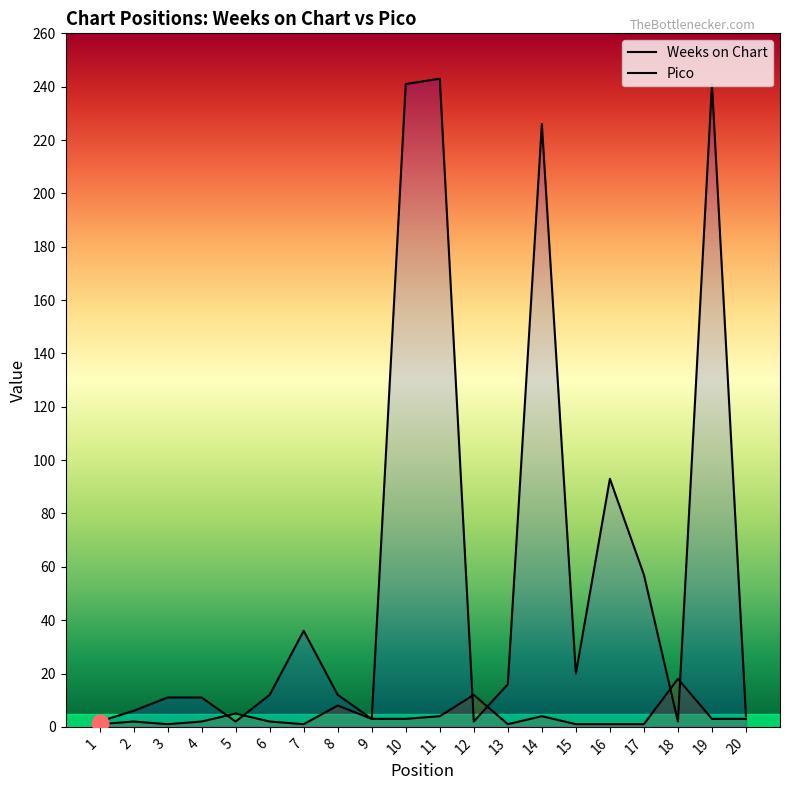

What is the value of the Weeks on Chart point at the 8th from the left?

12